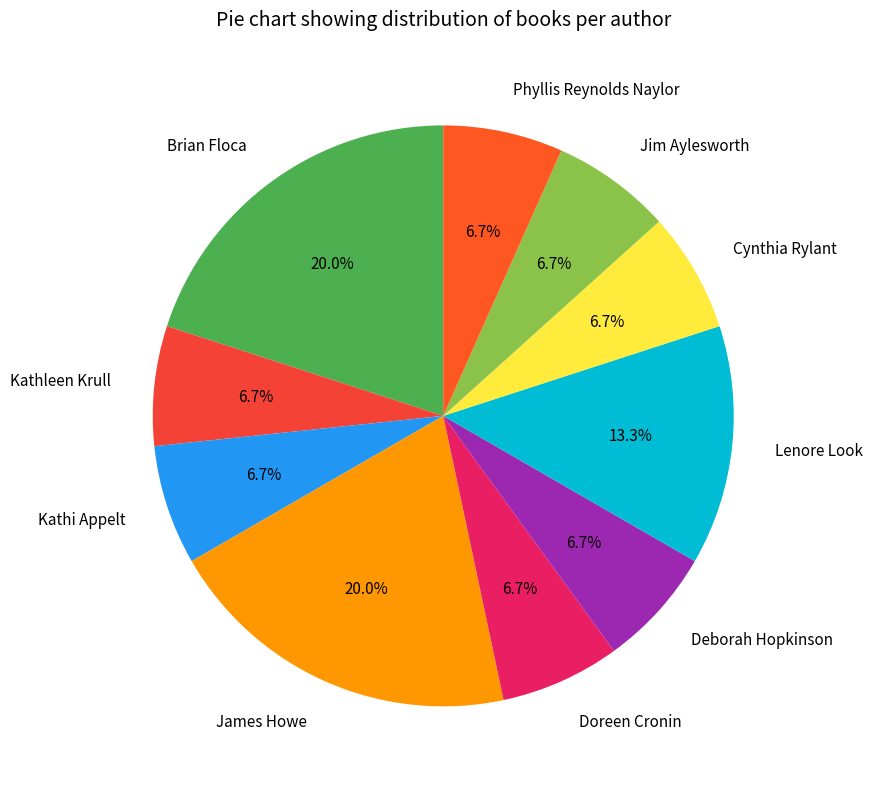

To the nearest percent, what portion does Kathi Appelt represent?

7%